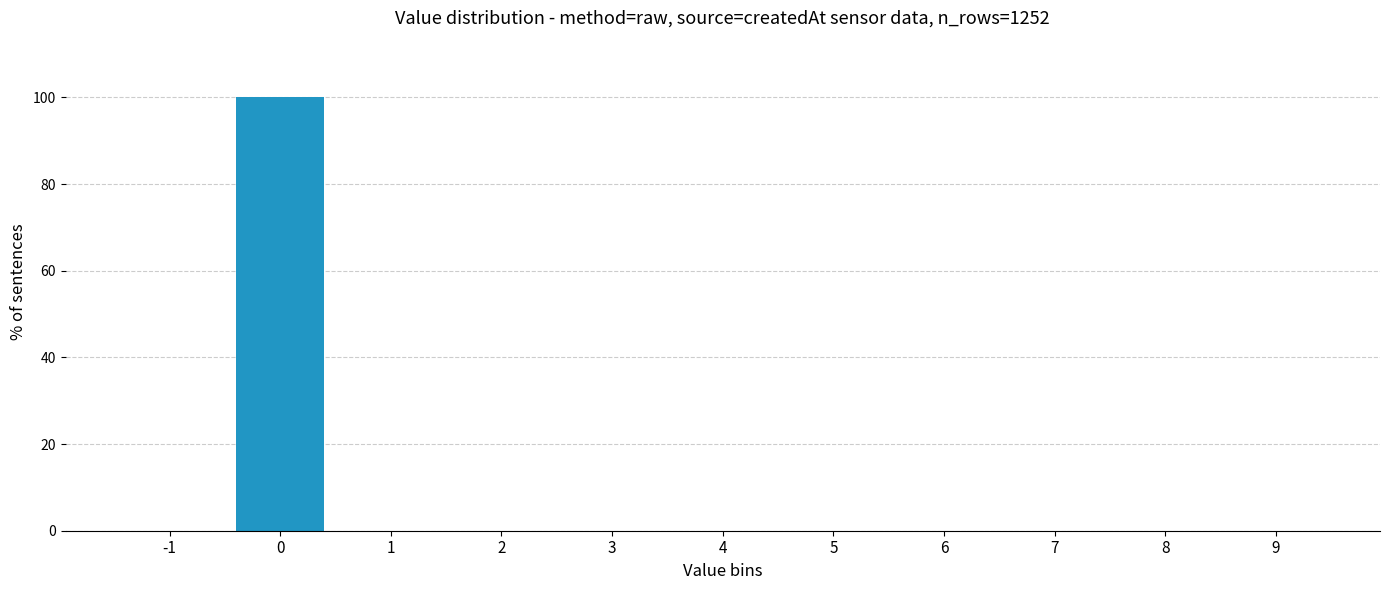

Reading left to right, what are all the values shown in this chart?

-1=0	0=100	1=0	2=0	3=0	4=0	5=0	6=0	7=0	8=0	9=0